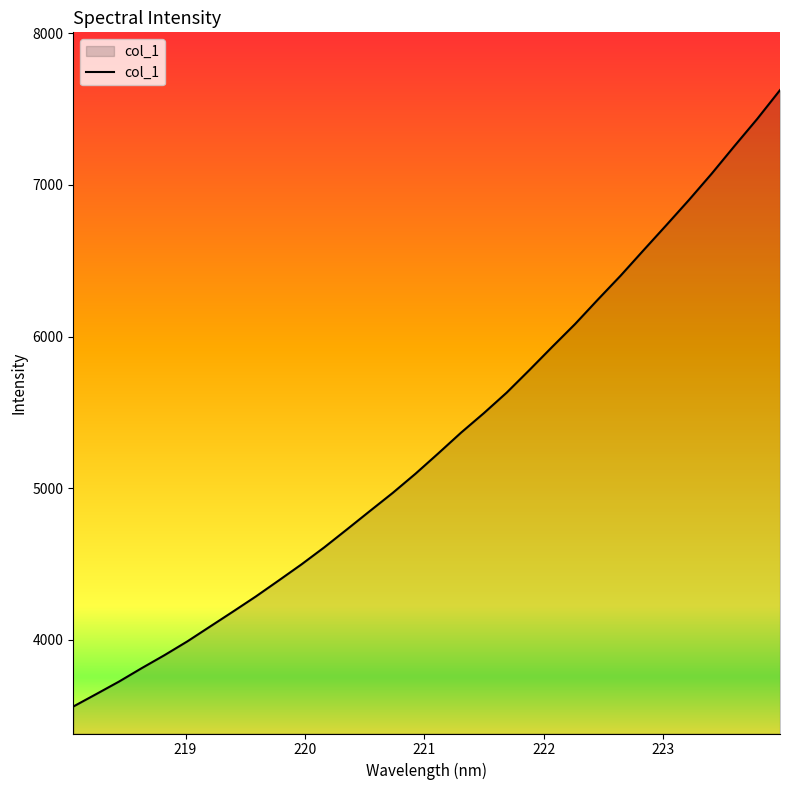

Does the chart have visible grid lines?

No